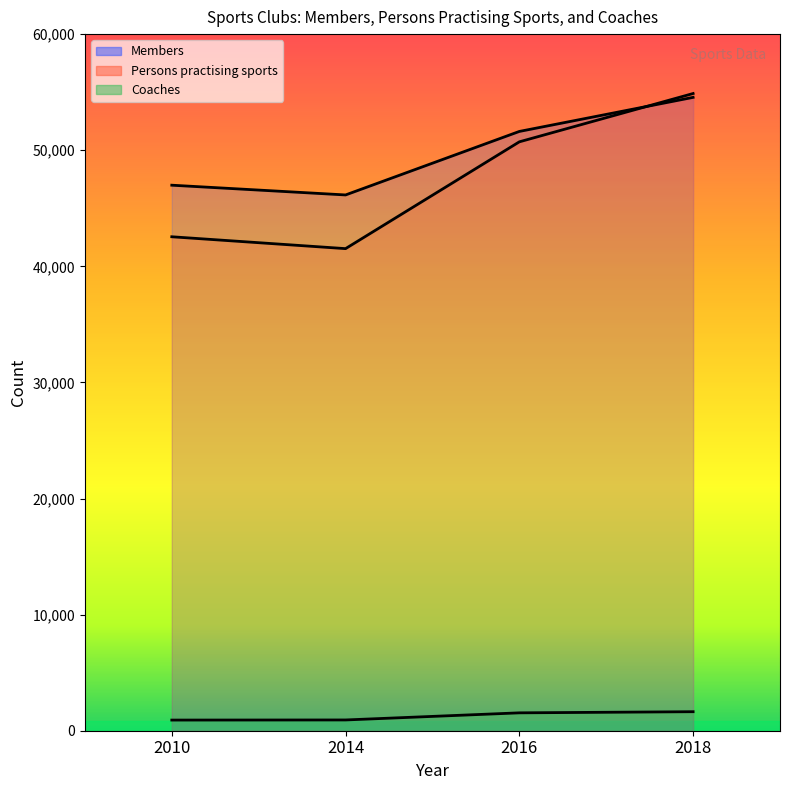

Rank the series by their maximum value, from highest to lowest.

Persons practising sports, Members, Coaches